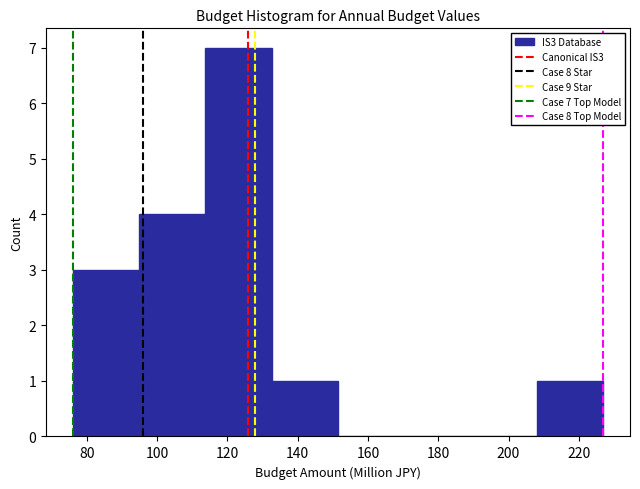

Which range on the x-axis has the tallest bar?

114 to 132